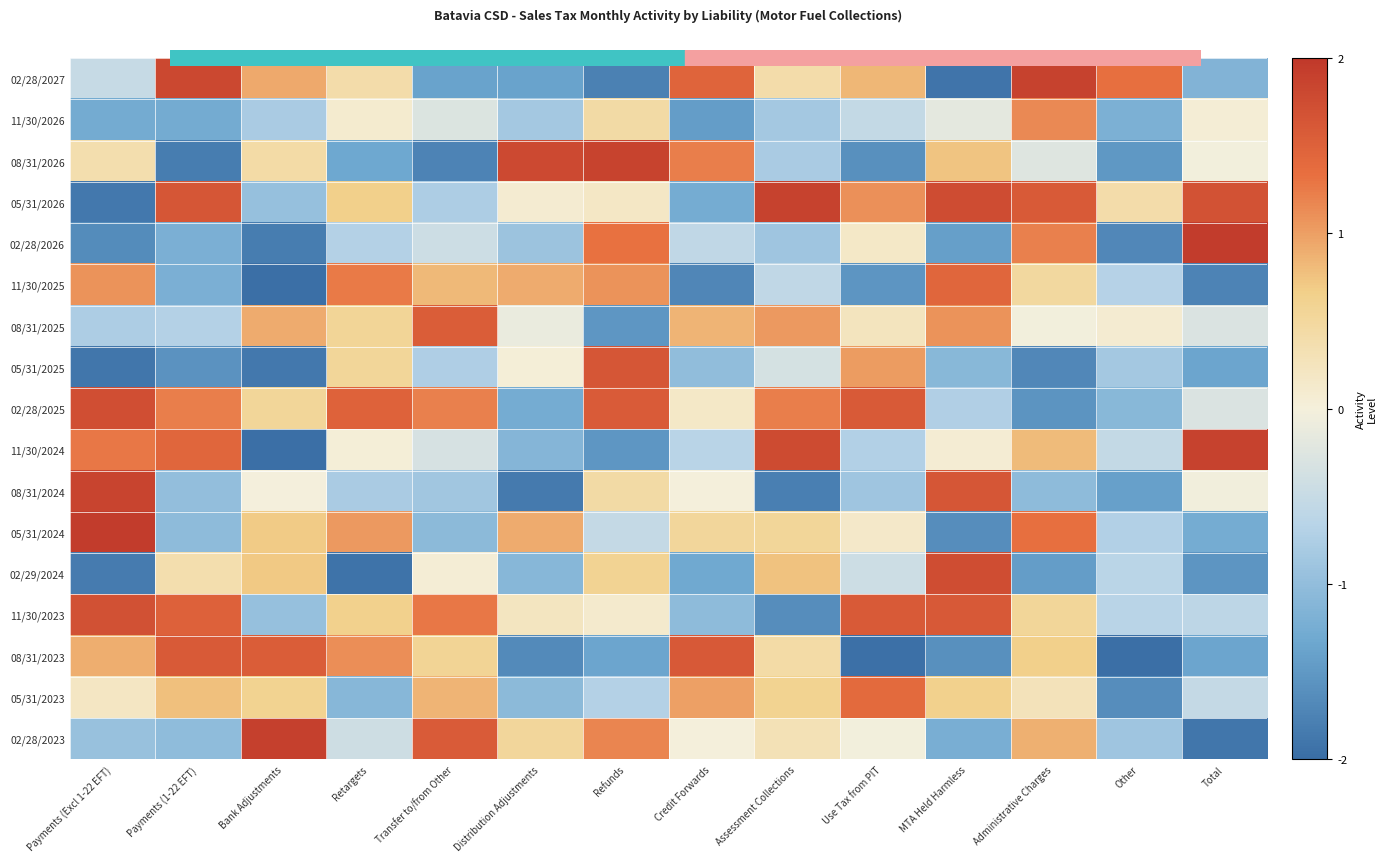

Reading left to right, what are all the values shown in this chart?

02/28/2027: Payments (Excl 1-22 EFT)=-0.5	Payments (1-22 EFT)=1.8	Bank Adjustments=0.9	Retargets=0.4	Transfer to/from Other=-1.4	Distribution Adjustments=-1.4	Refunds=-1.8	Credit Forwards=1.5	Assessment Collections=0.4	Use Tax from PIT=0.8	MTA Held Harmless=-1.9	Administrative Charges=1.9	Other=1.3	Total=-1.2
11/30/2026: Payments (Excl 1-22 EFT)=-1.3	Payments (1-22 EFT)=-1.3	Bank Adjustments=-0.8	Retargets=0.1	Transfer to/from Other=-0.3	Distribution Adjustments=-0.8	Refunds=0.4	Credit Forwards=-1.4	Assessment Collections=-0.8	Use Tax from PIT=-0.5	MTA Held Harmless=-0.2	Administrative Charges=1.1	Other=-1.2	Total=0.1
08/31/2026: Payments (Excl 1-22 EFT)=0.4	Payments (1-22 EFT)=-1.8	Bank Adjustments=0.4	Retargets=-1.3	Transfer to/from Other=-1.7	Distribution Adjustments=1.8	Refunds=1.9	Credit Forwards=1.2	Assessment Collections=-0.8	Use Tax from PIT=-1.6	MTA Held Harmless=0.7	Administrative Charges=-0.2	Other=-1.5	Total=-0.0
05/31/2026: Payments (Excl 1-22 EFT)=-1.9	Payments (1-22 EFT)=1.6	Bank Adjustments=-1.0	Retargets=0.7	Transfer to/from Other=-0.8	Distribution Adjustments=0.1	Refunds=0.2	Credit Forwards=-1.3	Assessment Collections=1.9	Use Tax from PIT=1.1	MTA Held Harmless=1.8	Administrative Charges=1.6	Other=0.4	Total=1.7
02/28/2026: Payments (Excl 1-22 EFT)=-1.6	Payments (1-22 EFT)=-1.2	Bank Adjustments=-1.8	Retargets=-0.7	Transfer to/from Other=-0.4	Distribution Adjustments=-0.9	Refunds=1.3	Credit Forwards=-0.6	Assessment Collections=-0.9	Use Tax from PIT=0.2	MTA Held Harmless=-1.4	Administrative Charges=1.2	Other=-1.7	Total=1.9
11/30/2025: Payments (Excl 1-22 EFT)=1.1	Payments (1-22 EFT)=-1.2	Bank Adjustments=-2.0	Retargets=1.3	Transfer to/from Other=0.8	Distribution Adjustments=0.9	Refunds=1.1	Credit Forwards=-1.7	Assessment Collections=-0.6	Use Tax from PIT=-1.5	MTA Held Harmless=1.5	Administrative Charges=0.5	Other=-0.7	Total=-1.7
08/31/2025: Payments (Excl 1-22 EFT)=-0.8	Payments (1-22 EFT)=-0.7	Bank Adjustments=0.9	Retargets=0.6	Transfer to/from Other=1.5	Distribution Adjustments=-0.1	Refunds=-1.5	Credit Forwards=0.9	Assessment Collections=1.0	Use Tax from PIT=0.2	MTA Held Harmless=1.1	Administrative Charges=-0.0	Other=0.1	Total=-0.3
05/31/2025: Payments (Excl 1-22 EFT)=-1.9	Payments (1-22 EFT)=-1.6	Bank Adjustments=-1.9	Retargets=0.5	Transfer to/from Other=-0.7	Distribution Adjustments=0.0	Refunds=1.6	Credit Forwards=-1.0	Assessment Collections=-0.4	Use Tax from PIT=1.0	MTA Held Harmless=-1.1	Administrative Charges=-1.7	Other=-0.8	Total=-1.4
02/28/2025: Payments (Excl 1-22 EFT)=1.7	Payments (1-22 EFT)=1.2	Bank Adjustments=0.5	Retargets=1.5	Transfer to/from Other=1.2	Distribution Adjustments=-1.3	Refunds=1.6	Credit Forwards=0.2	Assessment Collections=1.2	Use Tax from PIT=1.6	MTA Held Harmless=-0.7	Administrative Charges=-1.6	Other=-1.1	Total=-0.3
11/30/2024: Payments (Excl 1-22 EFT)=1.3	Payments (1-22 EFT)=1.4	Bank Adjustments=-2.0	Retargets=0.0	Transfer to/from Other=-0.3	Distribution Adjustments=-1.1	Refunds=-1.5	Credit Forwards=-0.6	Assessment Collections=1.8	Use Tax from PIT=-0.7	MTA Held Harmless=0.1	Administrative Charges=0.8	Other=-0.5	Total=1.9
08/31/2024: Payments (Excl 1-22 EFT)=1.8	Payments (1-22 EFT)=-1.0	Bank Adjustments=-0.0	Retargets=-0.8	Transfer to/from Other=-0.9	Distribution Adjustments=-1.9	Refunds=0.4	Credit Forwards=0.0	Assessment Collections=-1.8	Use Tax from PIT=-0.9	MTA Held Harmless=1.6	Administrative Charges=-1.0	Other=-1.4	Total=-0.0
05/31/2024: Payments (Excl 1-22 EFT)=1.9	Payments (1-22 EFT)=-1.0	Bank Adjustments=0.7	Retargets=1.0	Transfer to/from Other=-1.0	Distribution Adjustments=0.9	Refunds=-0.5	Credit Forwards=0.5	Assessment Collections=0.5	Use Tax from PIT=0.1	MTA Held Harmless=-1.6	Administrative Charges=1.3	Other=-0.7	Total=-1.3
02/29/2024: Payments (Excl 1-22 EFT)=-1.8	Payments (1-22 EFT)=0.4	Bank Adjustments=0.7	Retargets=-1.9	Transfer to/from Other=0.0	Distribution Adjustments=-1.1	Refunds=0.6	Credit Forwards=-1.3	Assessment Collections=0.8	Use Tax from PIT=-0.5	MTA Held Harmless=1.7	Administrative Charges=-1.4	Other=-0.6	Total=-1.5
11/30/2023: Payments (Excl 1-22 EFT)=1.7	Payments (1-22 EFT)=1.5	Bank Adjustments=-1.0	Retargets=0.6	Transfer to/from Other=1.3	Distribution Adjustments=0.2	Refunds=0.1	Credit Forwards=-1.0	Assessment Collections=-1.6	Use Tax from PIT=1.6	MTA Held Harmless=1.6	Administrative Charges=0.5	Other=-0.6	Total=-0.6
08/31/2023: Payments (Excl 1-22 EFT)=0.9	Payments (1-22 EFT)=1.6	Bank Adjustments=1.5	Retargets=1.1	Transfer to/from Other=0.6	Distribution Adjustments=-1.7	Refunds=-1.4	Credit Forwards=1.6	Assessment Collections=0.4	Use Tax from PIT=-2.0	MTA Held Harmless=-1.6	Administrative Charges=0.7	Other=-2.0	Total=-1.4
05/31/2023: Payments (Excl 1-22 EFT)=0.2	Payments (1-22 EFT)=0.8	Bank Adjustments=0.6	Retargets=-1.1	Transfer to/from Other=0.8	Distribution Adjustments=-1.1	Refunds=-0.7	Credit Forwards=1.0	Assessment Collections=0.6	Use Tax from PIT=1.4	MTA Held Harmless=0.6	Administrative Charges=0.3	Other=-1.6	Total=-0.5
02/28/2023: Payments (Excl 1-22 EFT)=-0.9	Payments (1-22 EFT)=-1.0	Bank Adjustments=1.9	Retargets=-0.4	Transfer to/from Other=1.6	Distribution Adjustments=0.5	Refunds=1.2	Credit Forwards=0.0	Assessment Collections=0.3	Use Tax from PIT=-0.0	MTA Held Harmless=-1.2	Administrative Charges=0.9	Other=-0.9	Total=-1.9